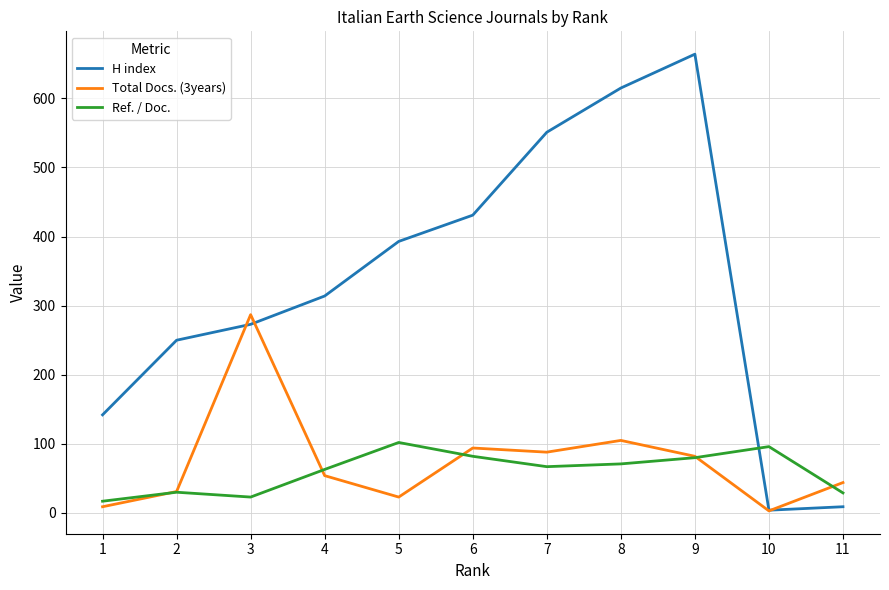

True or false: H index has a value of 314 at 4.

True